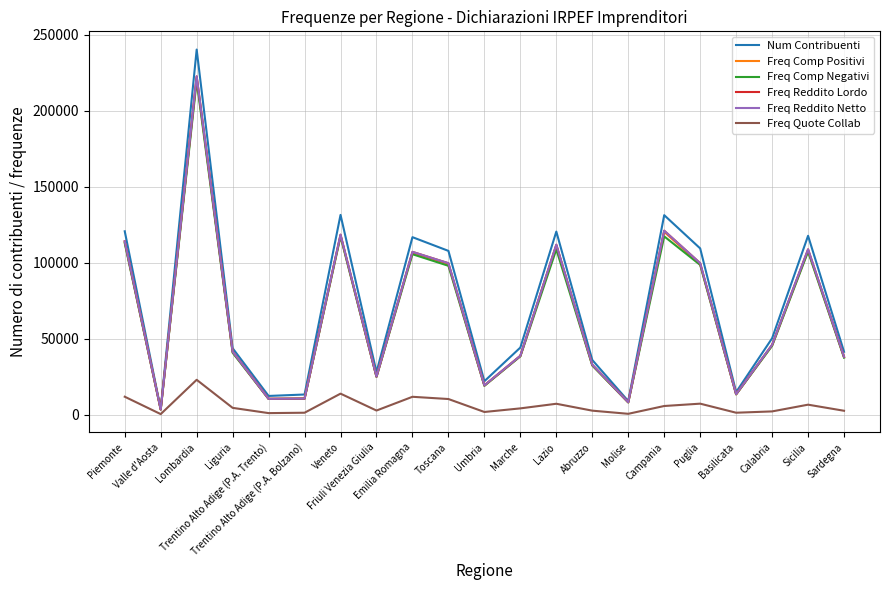

Which series has the widest spread of values?

Num Contribuenti